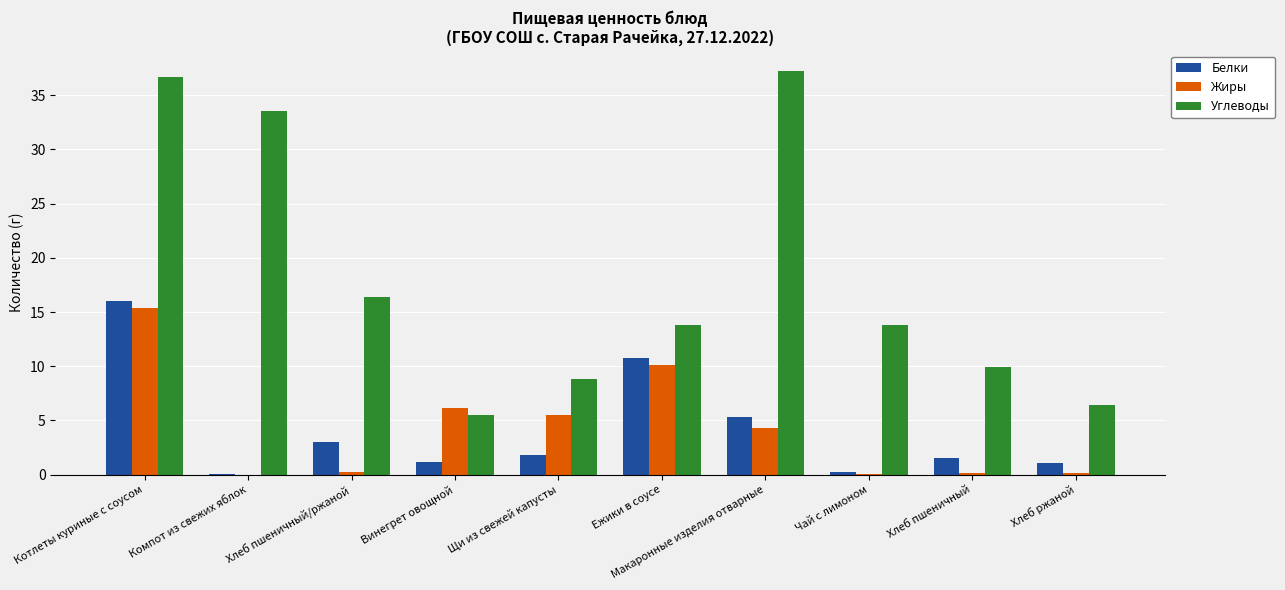

Is the value of Жиры at Хлеб пшеничный/ржаной greater than the value of Углеводы at Щи из свежей капусты?

No